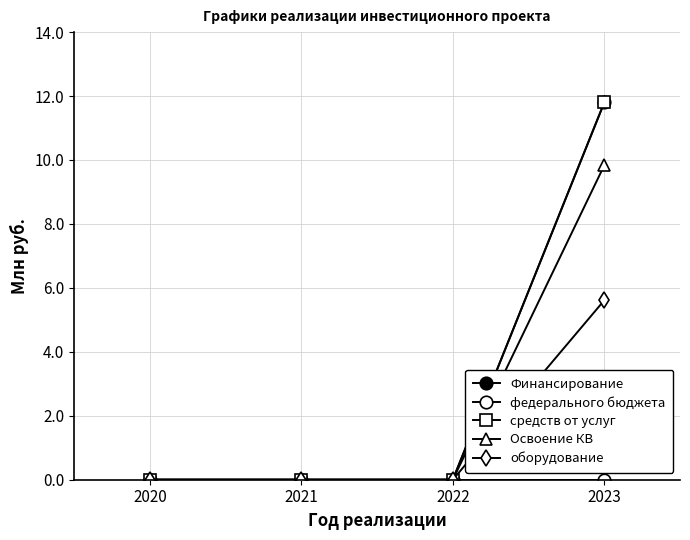

At which label does Освоение КВ reach its minimum?

2020